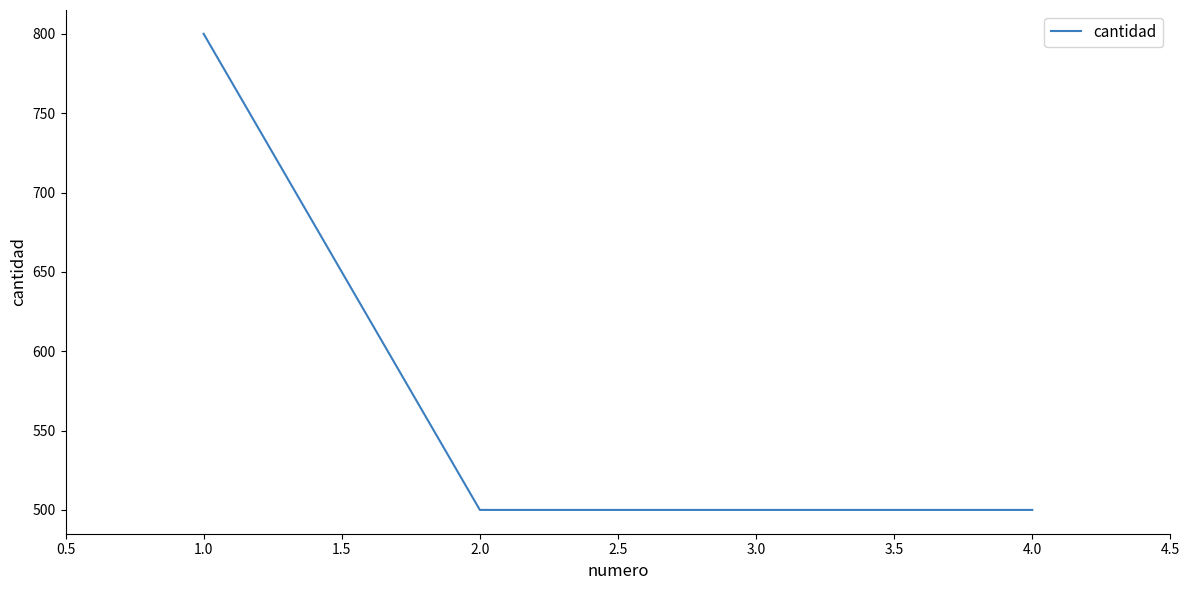

True or false: the data has more than 1 interior local peaks.

False